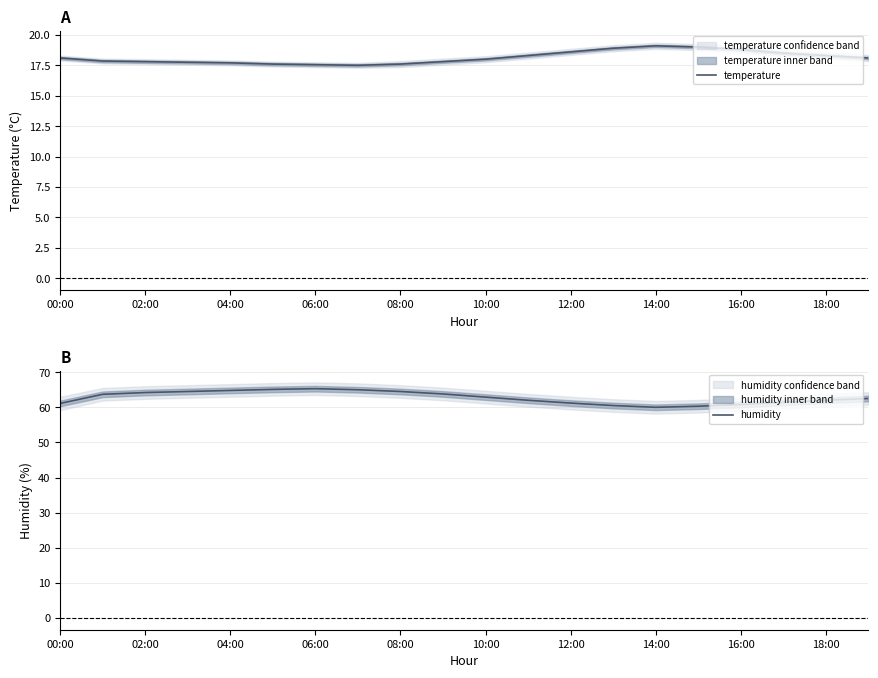

What is the label of the 7th point from the right?

13